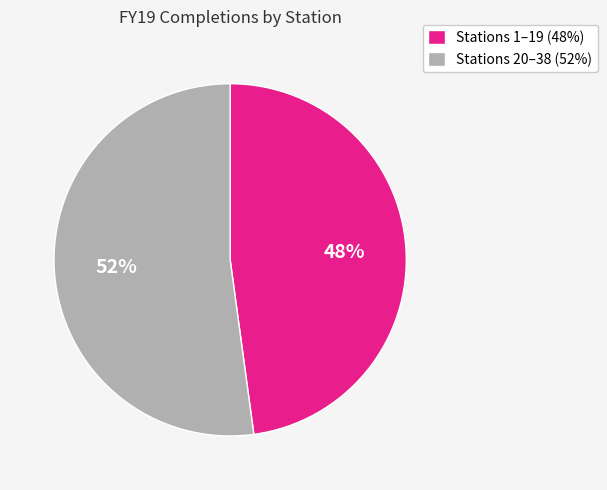

To the nearest percent, what percentage of the pie is Stations 20–38 (52%)?

52%